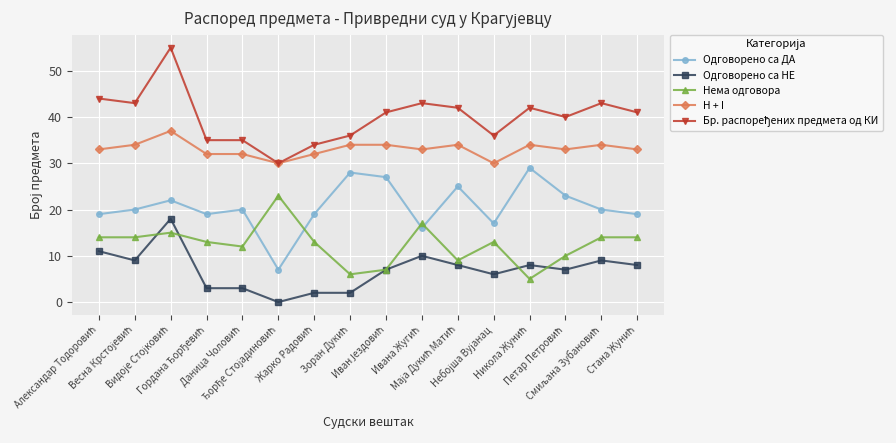

What is the sum of all H + I values?

529